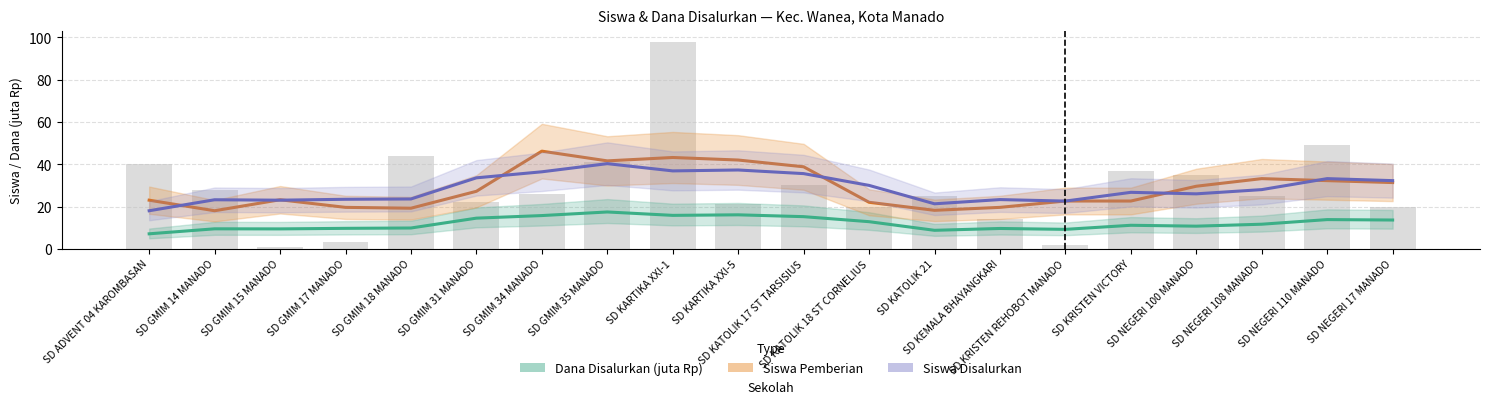

Which series has the largest total across all categories?

Siswa Disalurkan